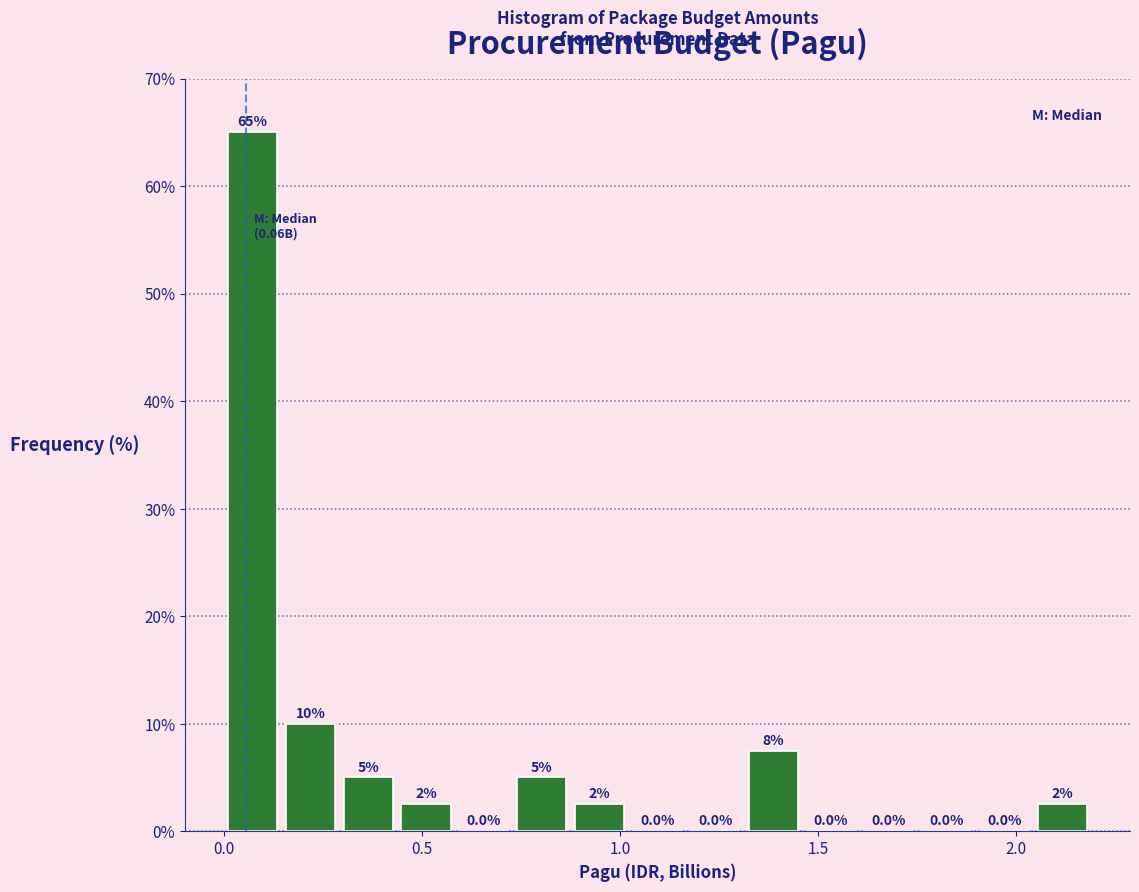

Read against the x-axis, roughly where is the centre of the tallest bar?

0.05